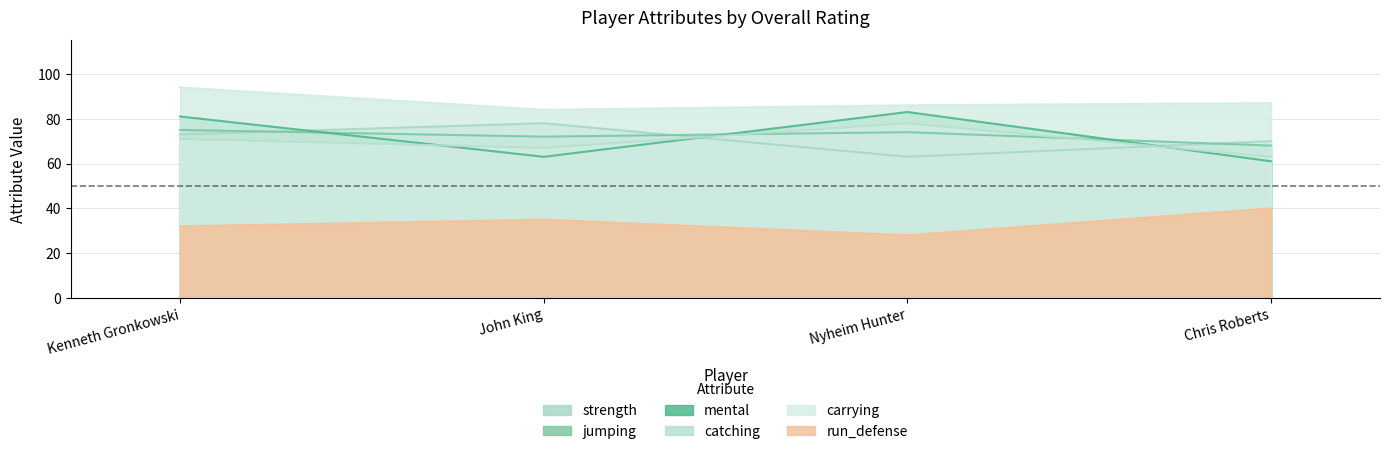

What is the label of the 4th point from the left?

Chris Roberts